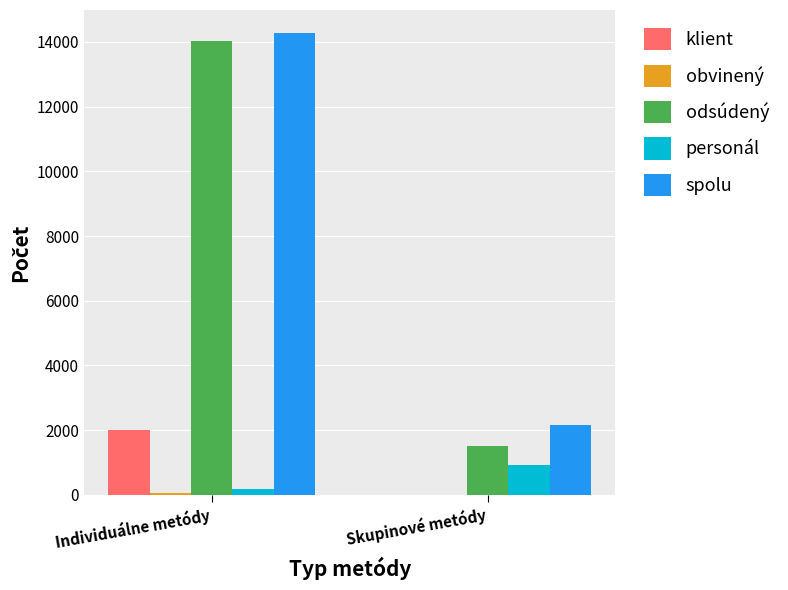

How many personál values are between 190 and 933?

2